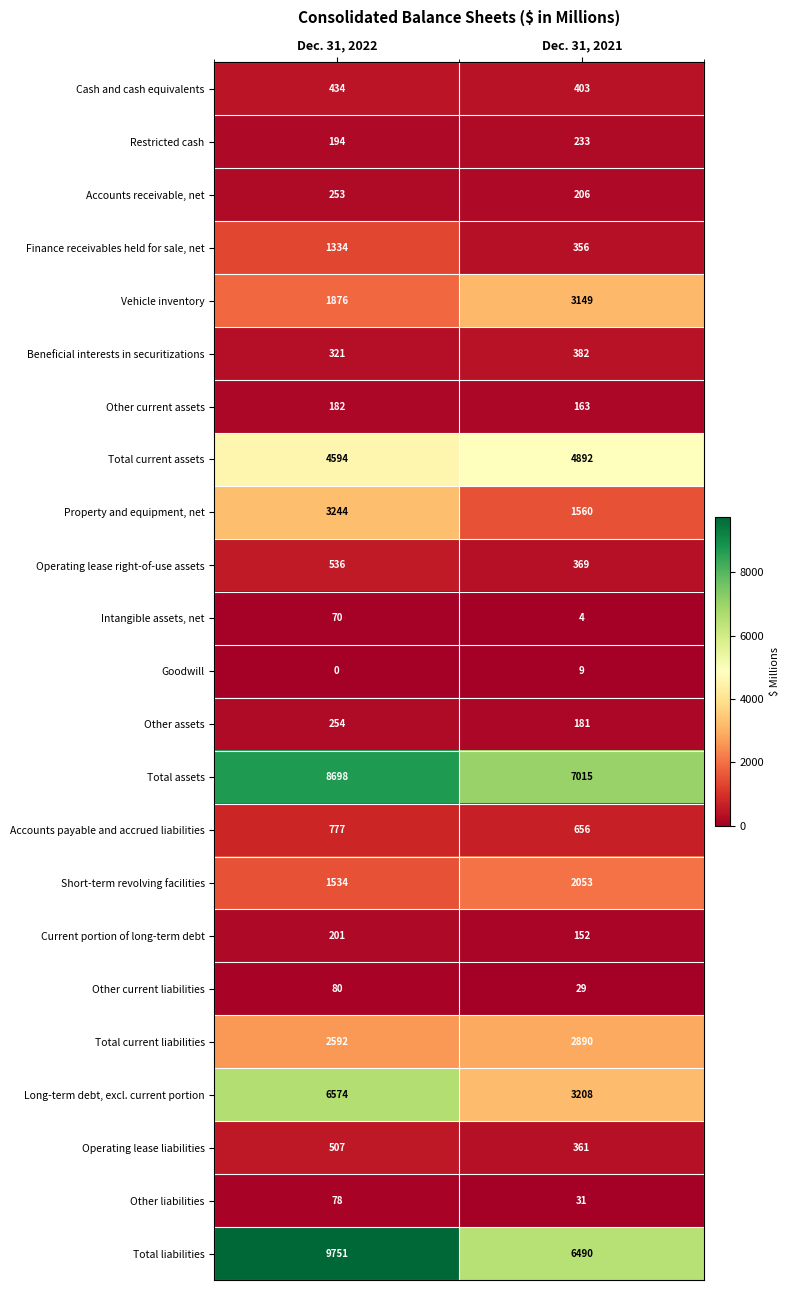

Between Dec. 31, 2022 and Dec. 31, 2021, which series saw the biggest shift?

Long-term debt, excl. current portion